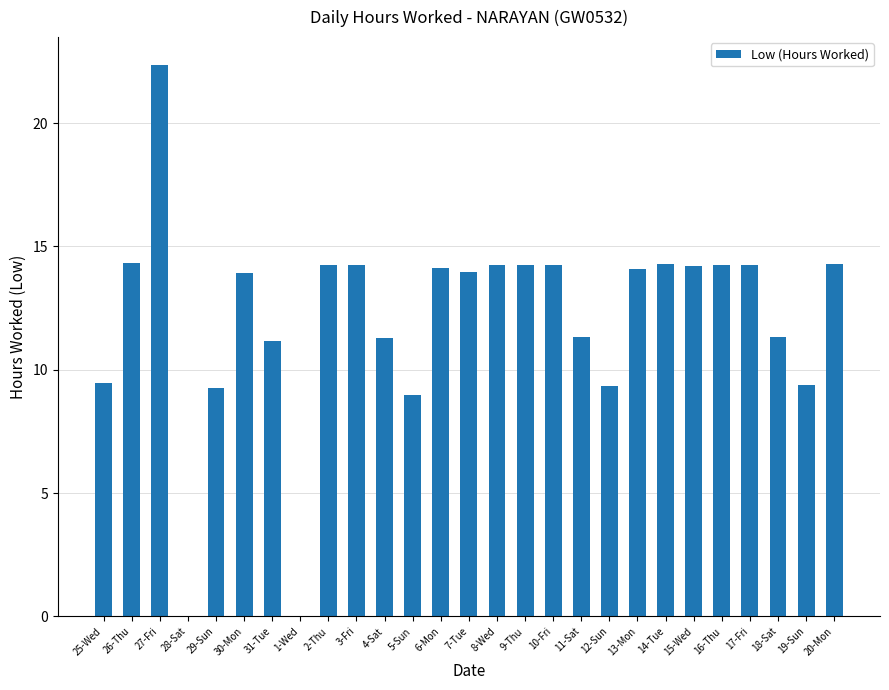

What is the difference between the values at 14-Tue and 25-Wed?

4.8